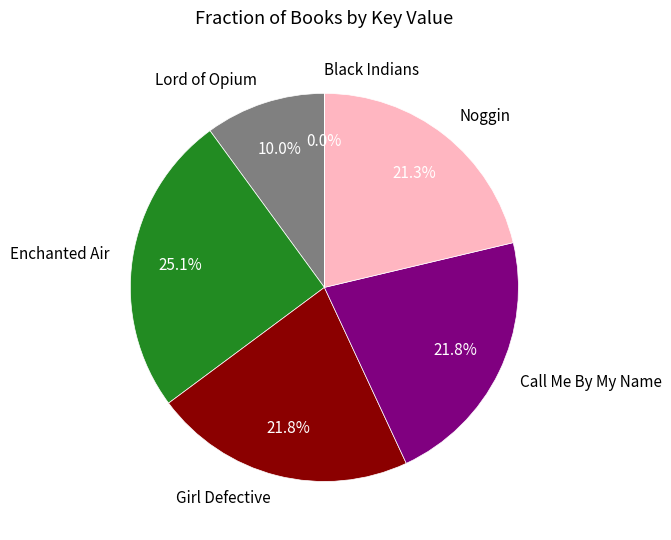

What is the largest slice in the pie chart?

Enchanted Air